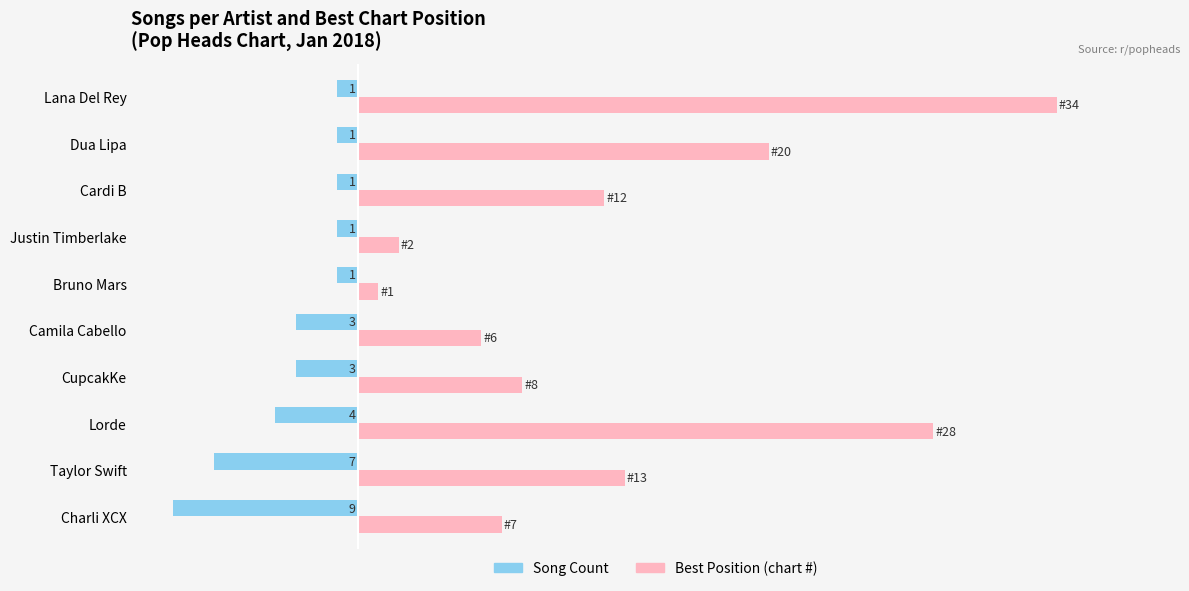

At which category does the chart reach its minimum across all series?

Charli XCX